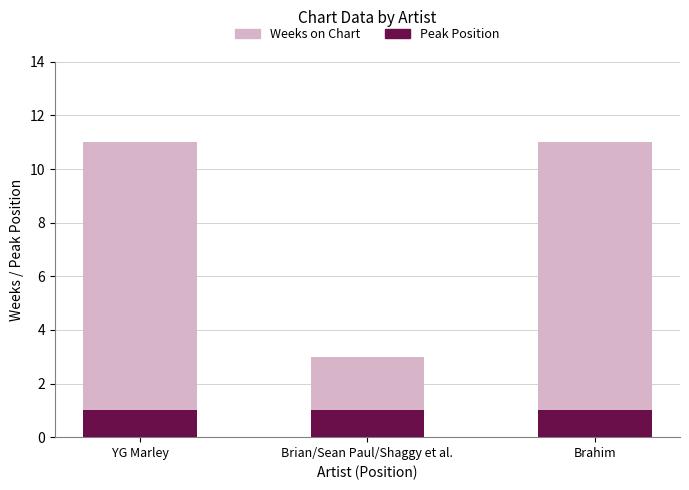

Reading left to right, extract all data points from this chart.

Weeks on Chart: 11	3	11
Peak Position: 1	1	1